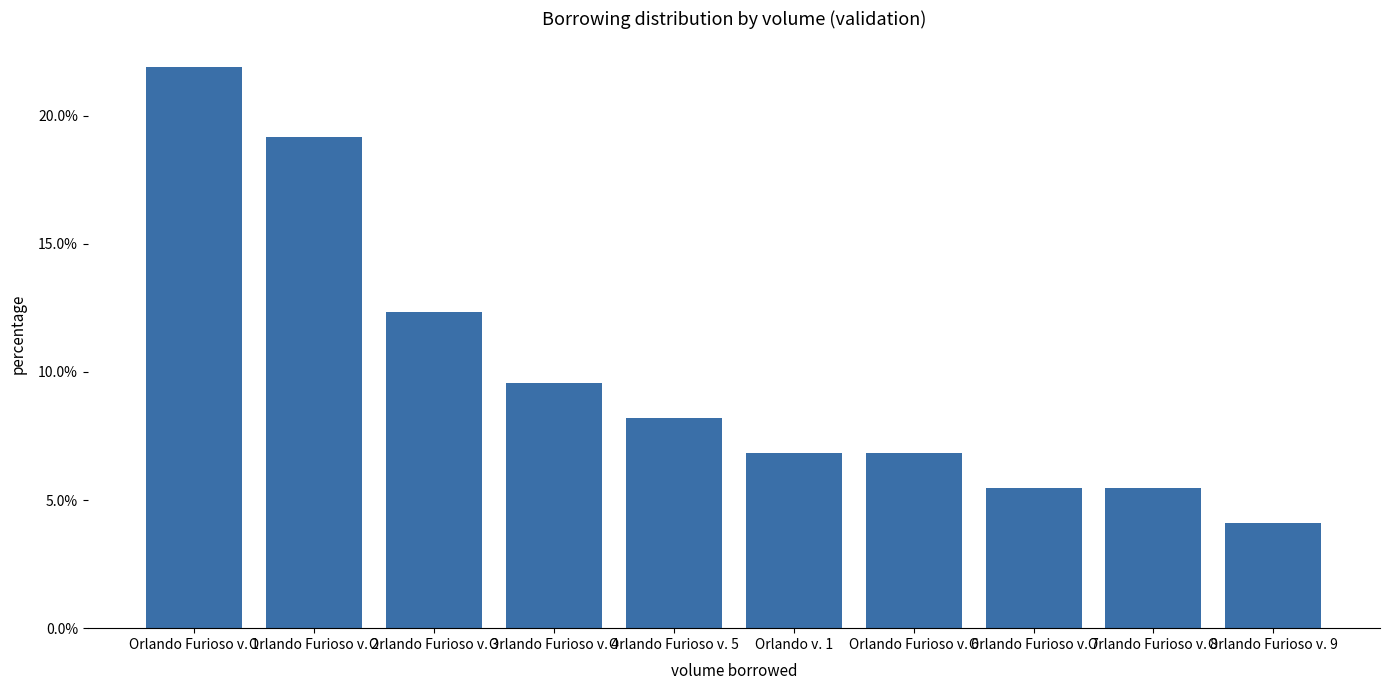

What is the difference between the second highest and minimum values?

15.1